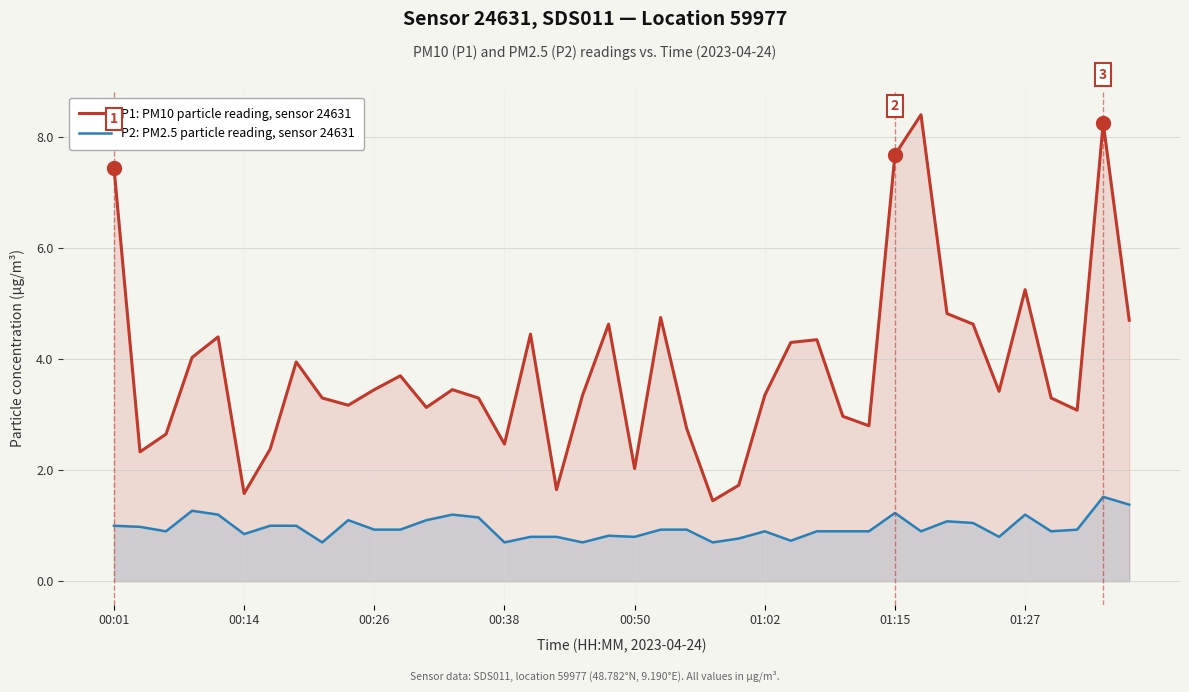

What is the maximum value for P2: PM2.5 particle reading, sensor 24631?

1.5